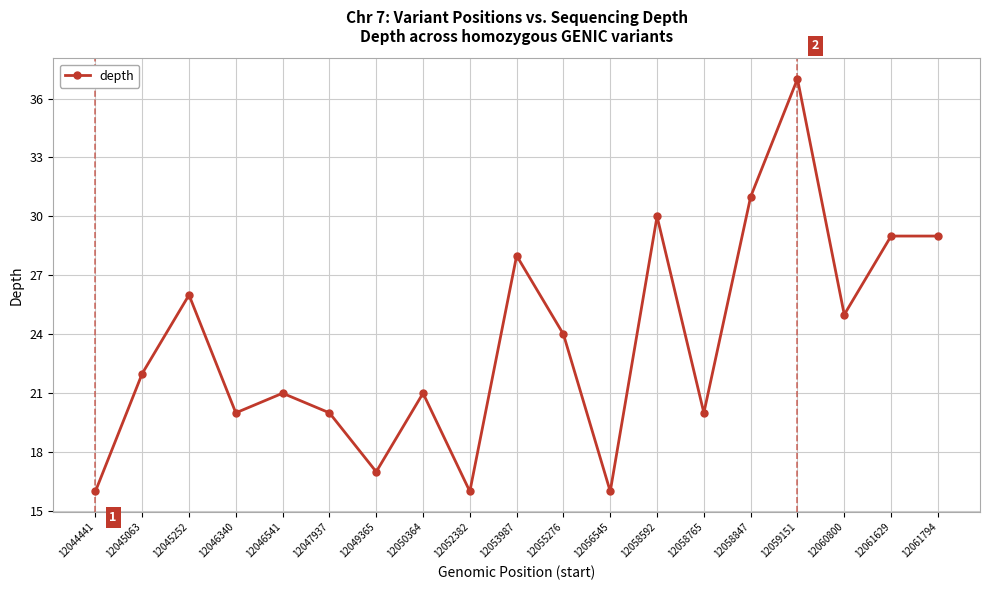

What is the difference between the values at 12044441 and 12050364?

5